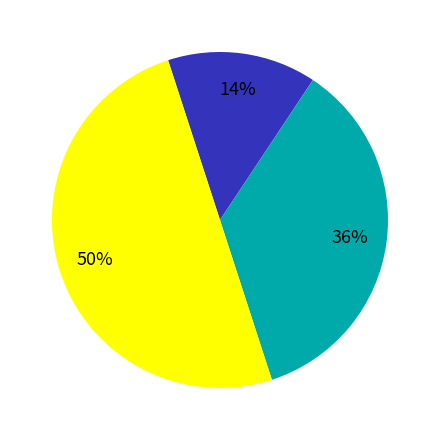

To the nearest percent, what is the average slice percentage?

33%